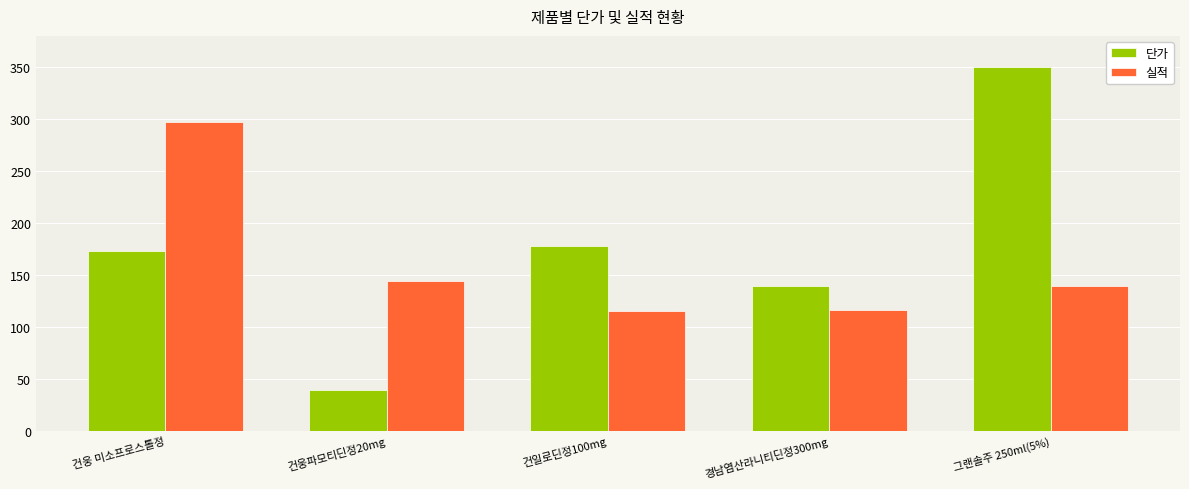

What are all the series names shown in the legend?

단가, 실적